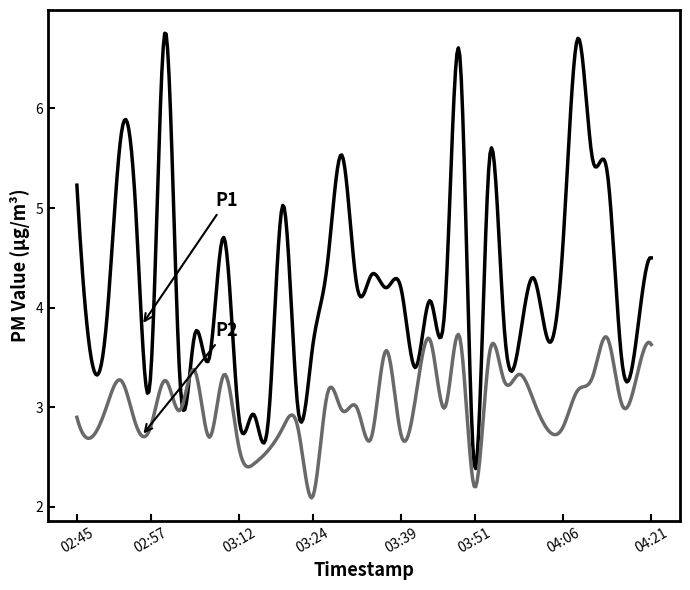

What is the maximum value shown in the chart?

6.8